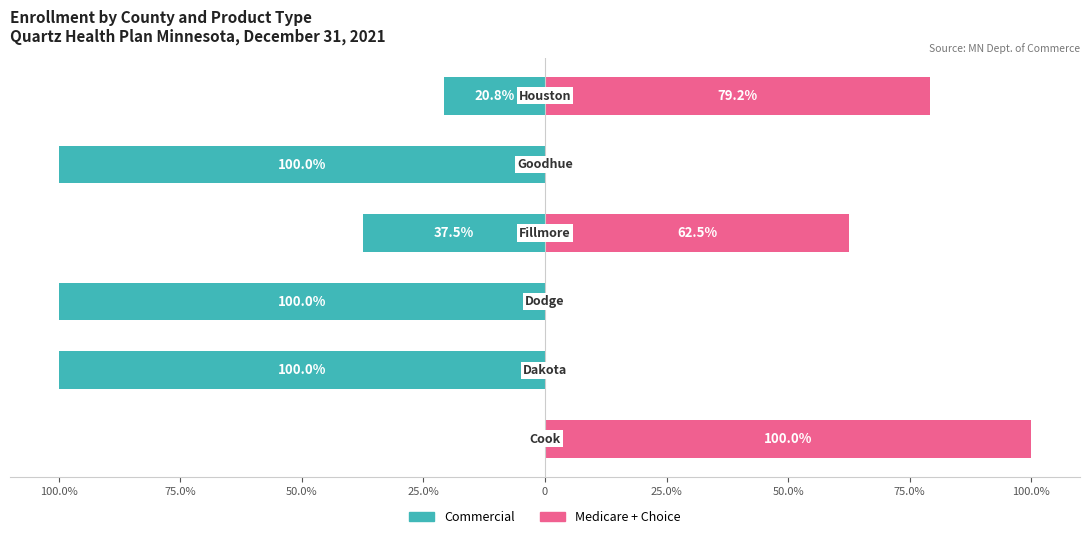

What is the label of the 1st bar from the left?

100.0%